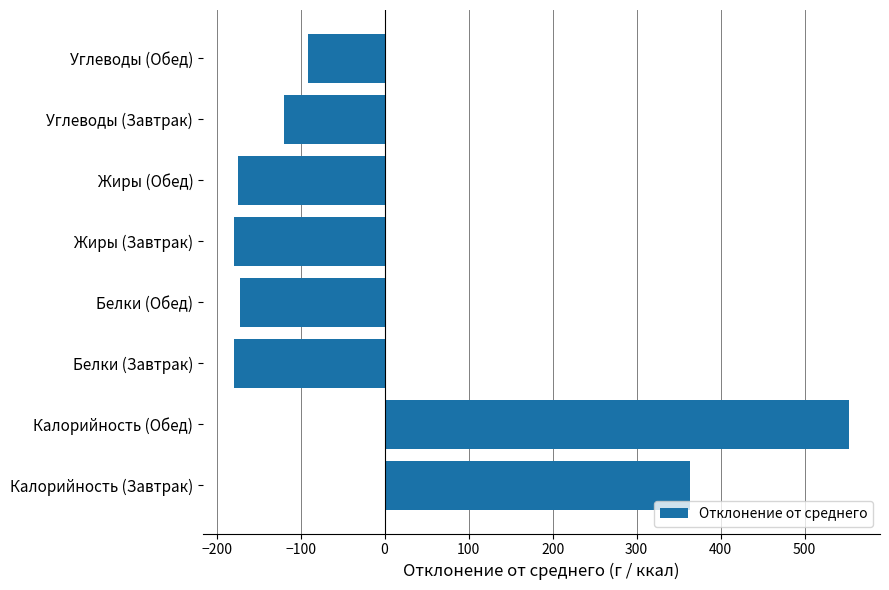

How many values exceed -120?

3